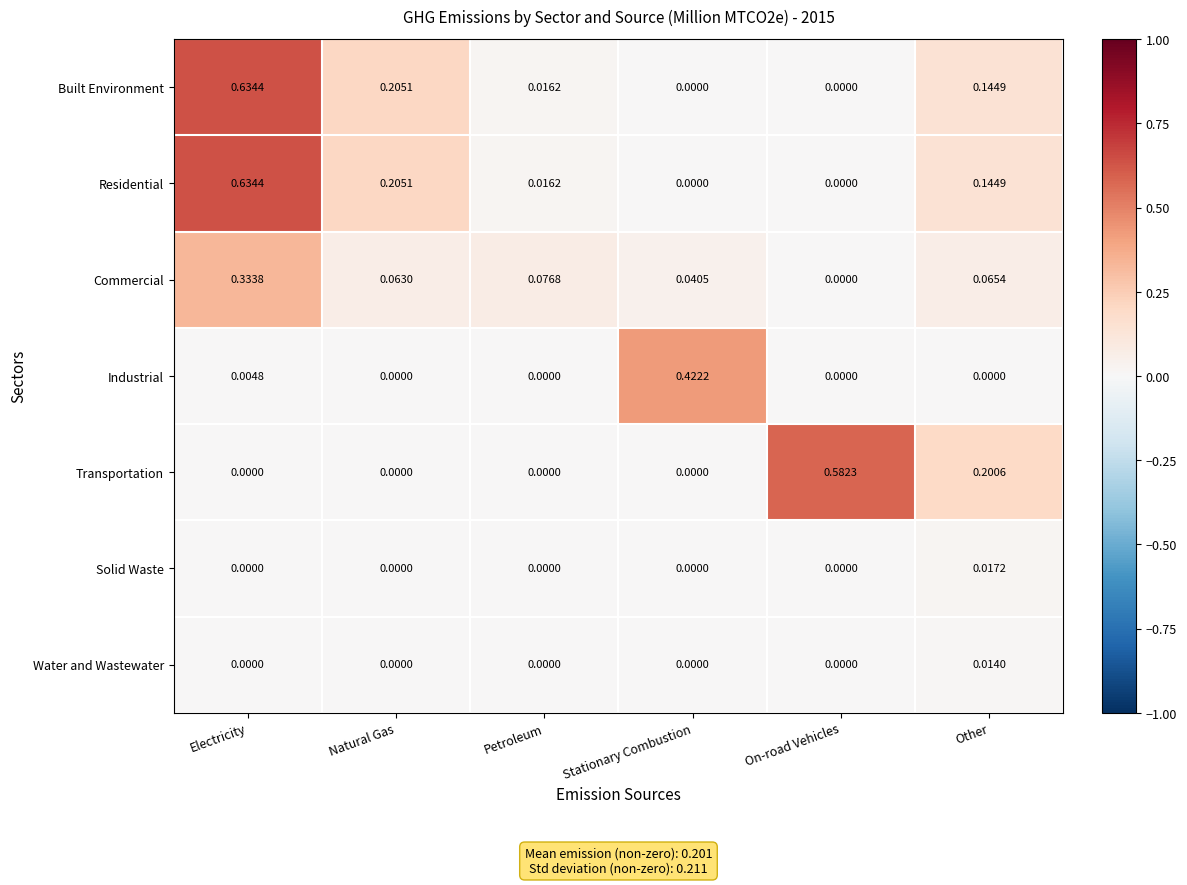

Is the value of Water and Wastewater at Other greater than the value of Transportation at Petroleum?

Yes